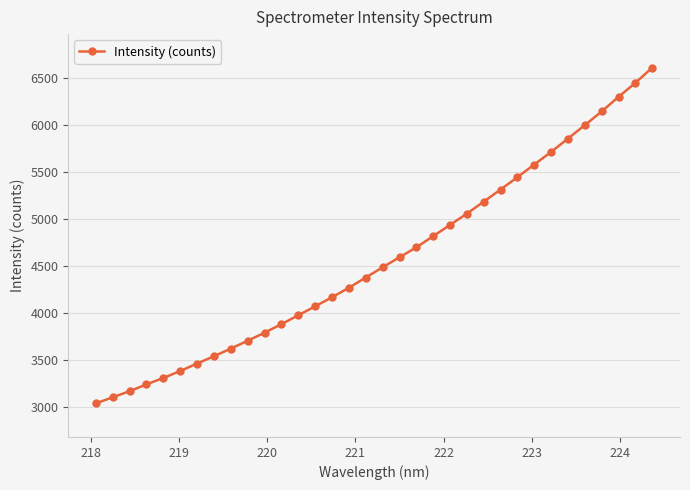

What is the value of the 14th point from the left?

4068.4